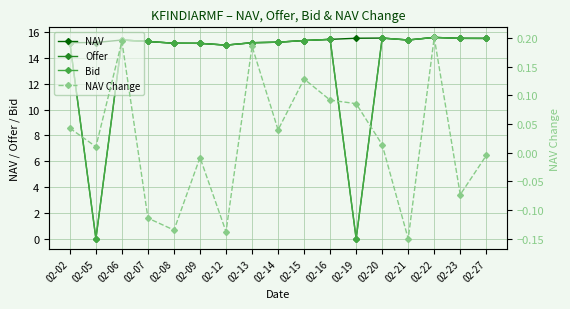

True or false: Bid and Offer intersect in this chart.

False